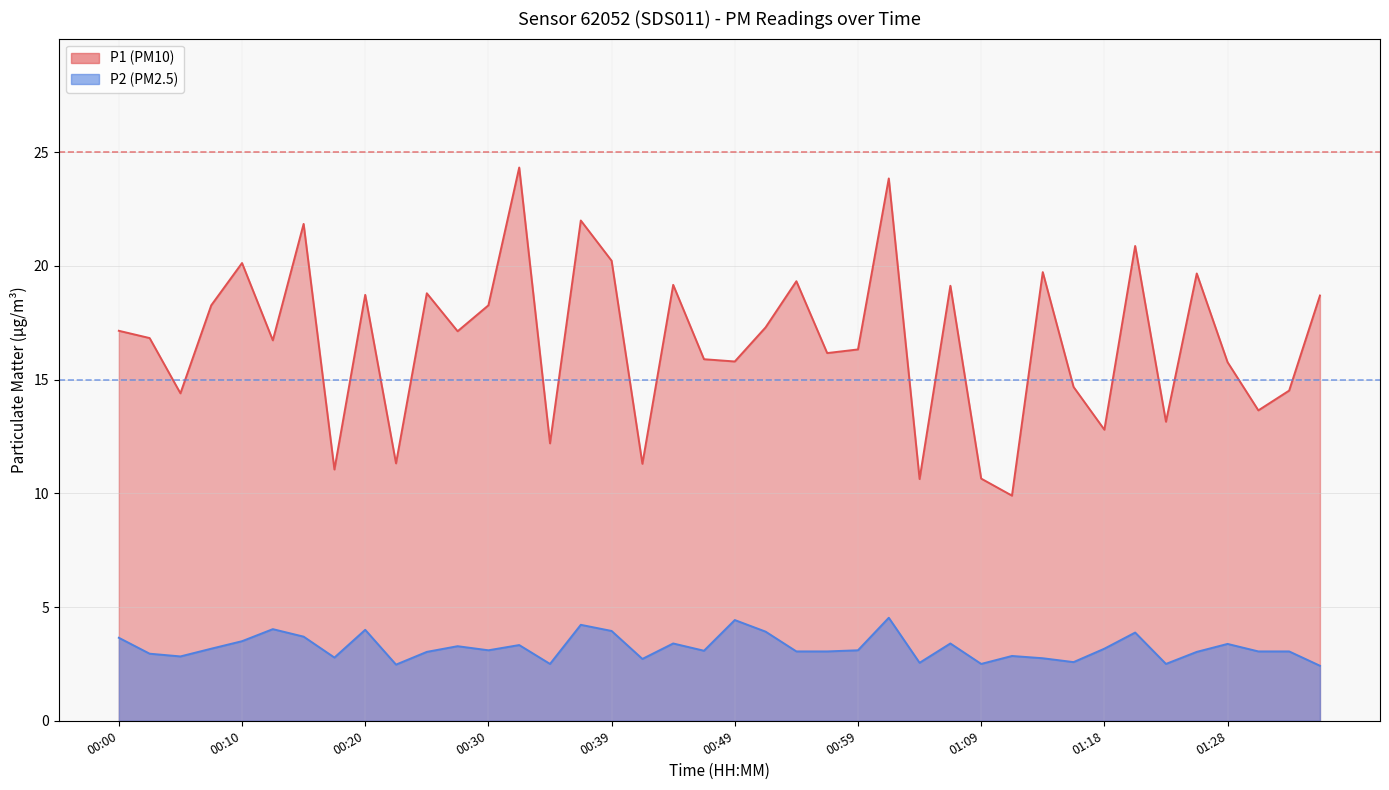

Rank the series at 00:32 from highest to lowest value.

P1, P2